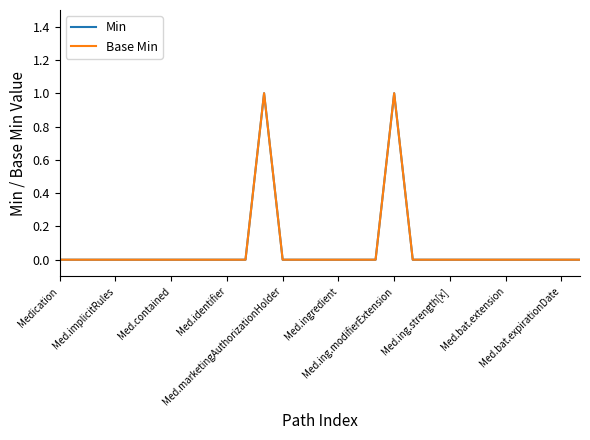

Does the chart display data point markers on the line(s)?

No